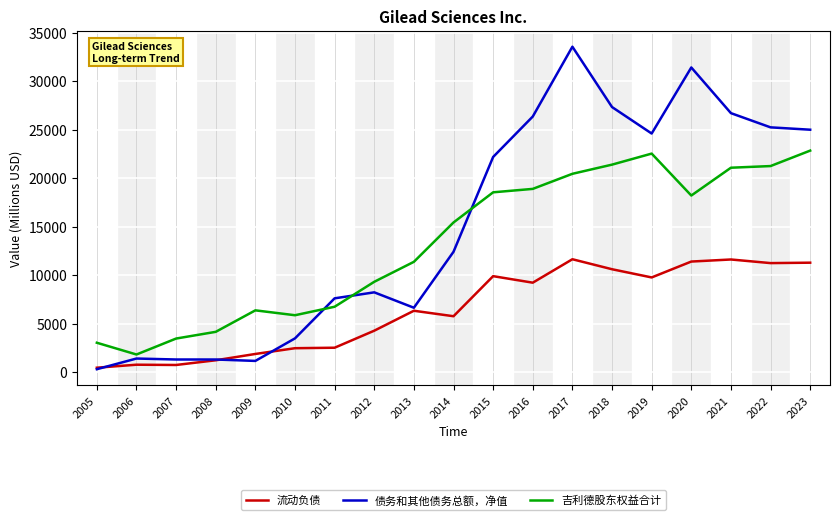

Is it true that 流动负债 equals 764 at 2006?

True